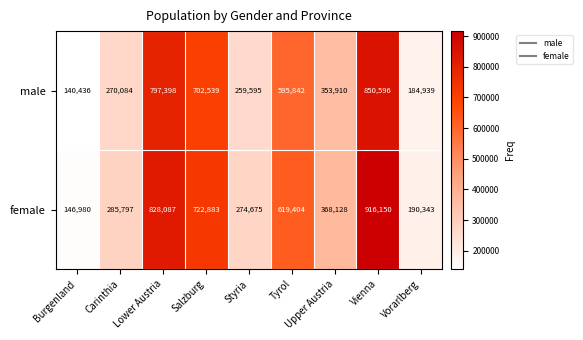

What is the sum of all female values?

4352447